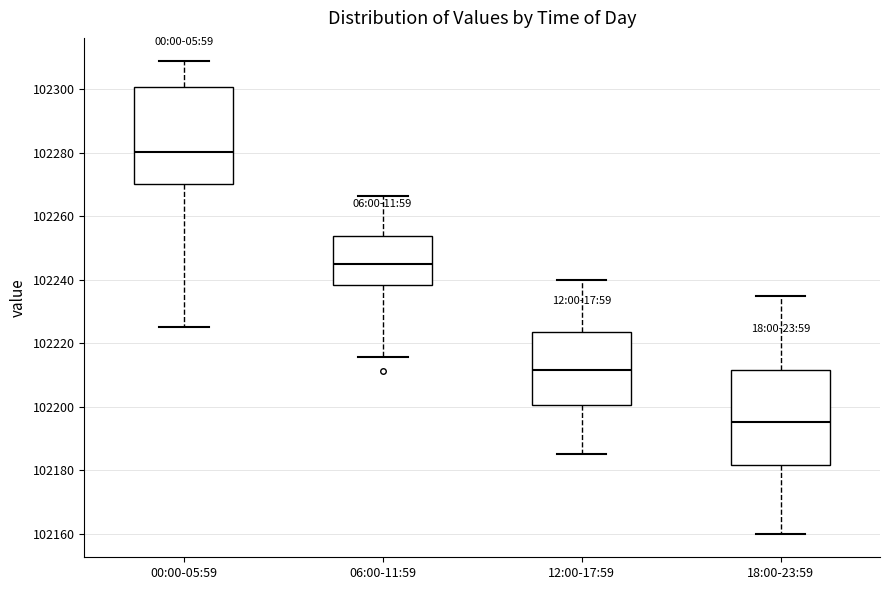

Reading left to right, read every box against the y-axis: the position of its median line, the range the box covers, and the ends of its whiskers. The values are not printed on the chart, so give them approximately, as read against the axis.

00:00-05:59: median 102280, box 102270 to 102300, whiskers 102226 to 102308
06:00-11:59: median 102244, box 102238 to 102254, whiskers 102216 to 102266
12:00-17:59: median 102212, box 102200 to 102224, whiskers 102186 to 102240
18:00-23:59: median 102196, box 102182 to 102212, whiskers 102160 to 102236